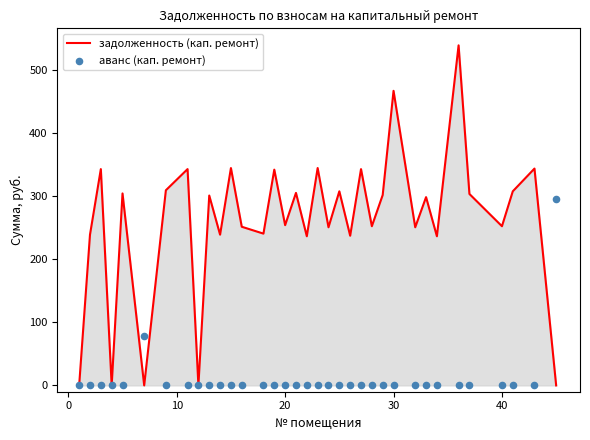

What are all the series names shown in the legend?

задолженность (кап. ремонт), аванс (кап. ремонт)